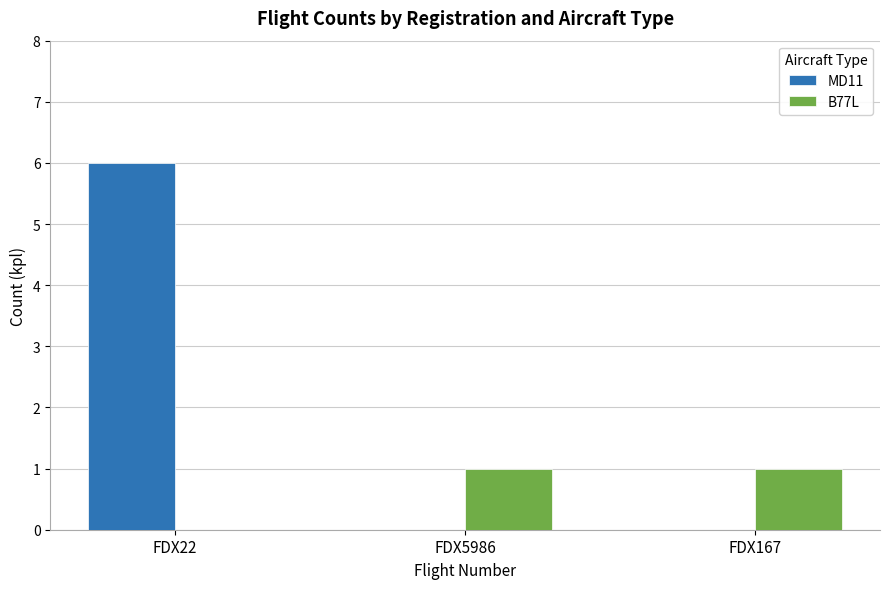

The value of B77L at FDX167 is 0. True or false?

False